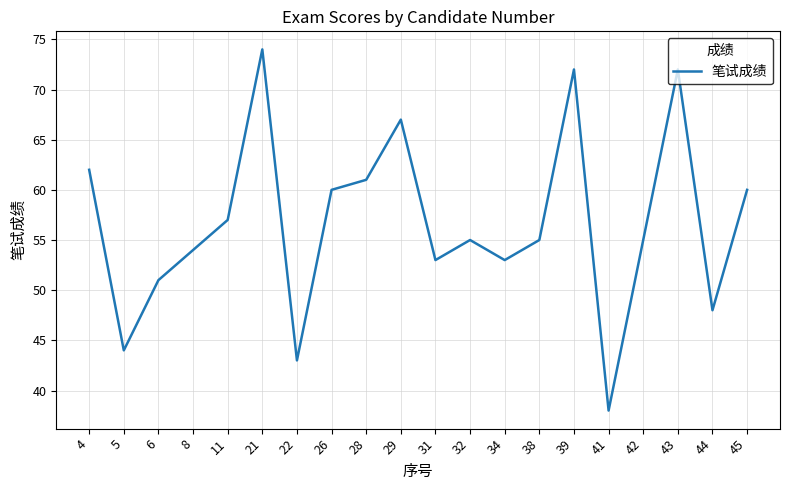

Which label corresponds to the smallest value in the chart?

41